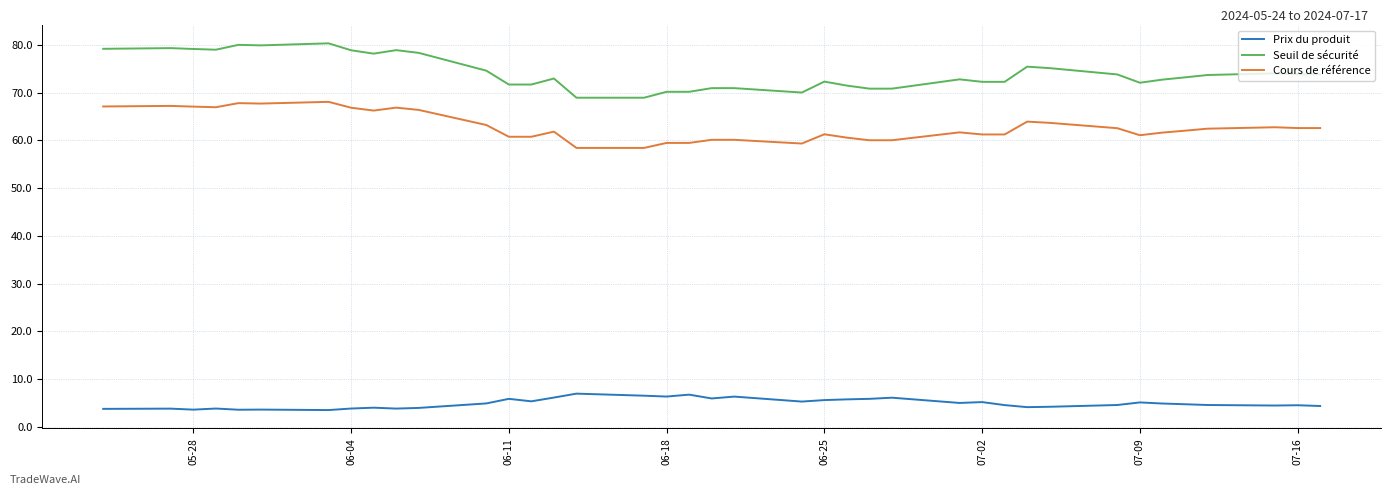

List the series in order of their peak value, lowest first.

Prix du produit, Cours de référence, Seuil de sécurité